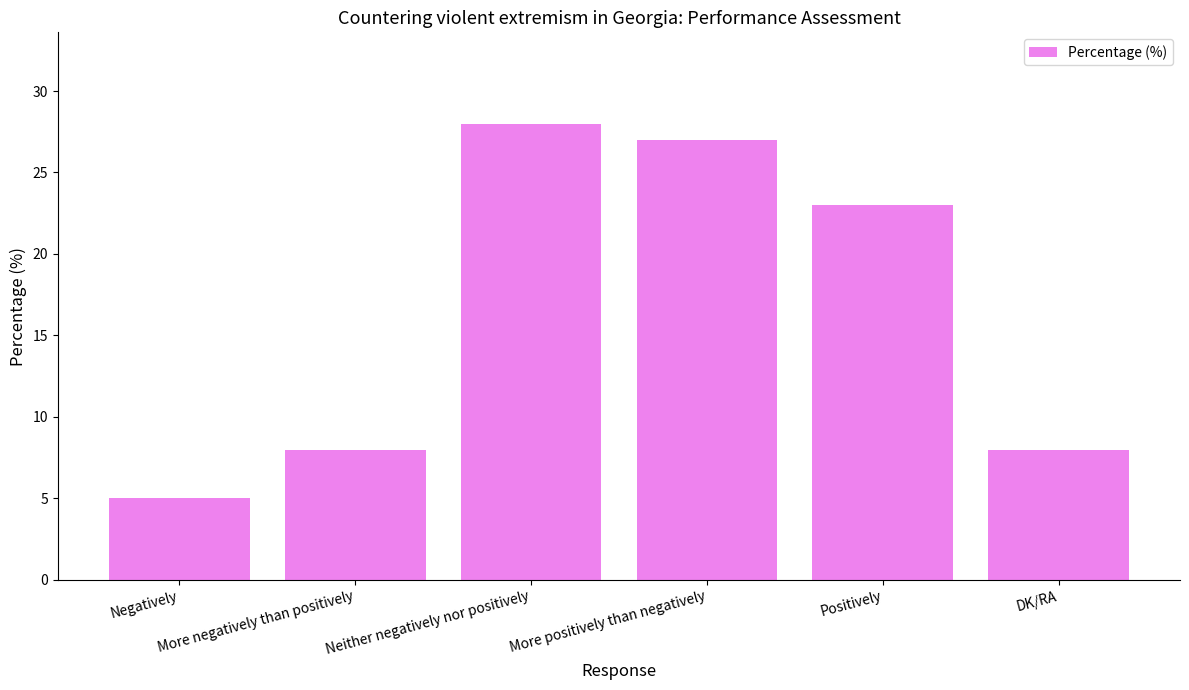

What is the maximum value shown in the chart?

28